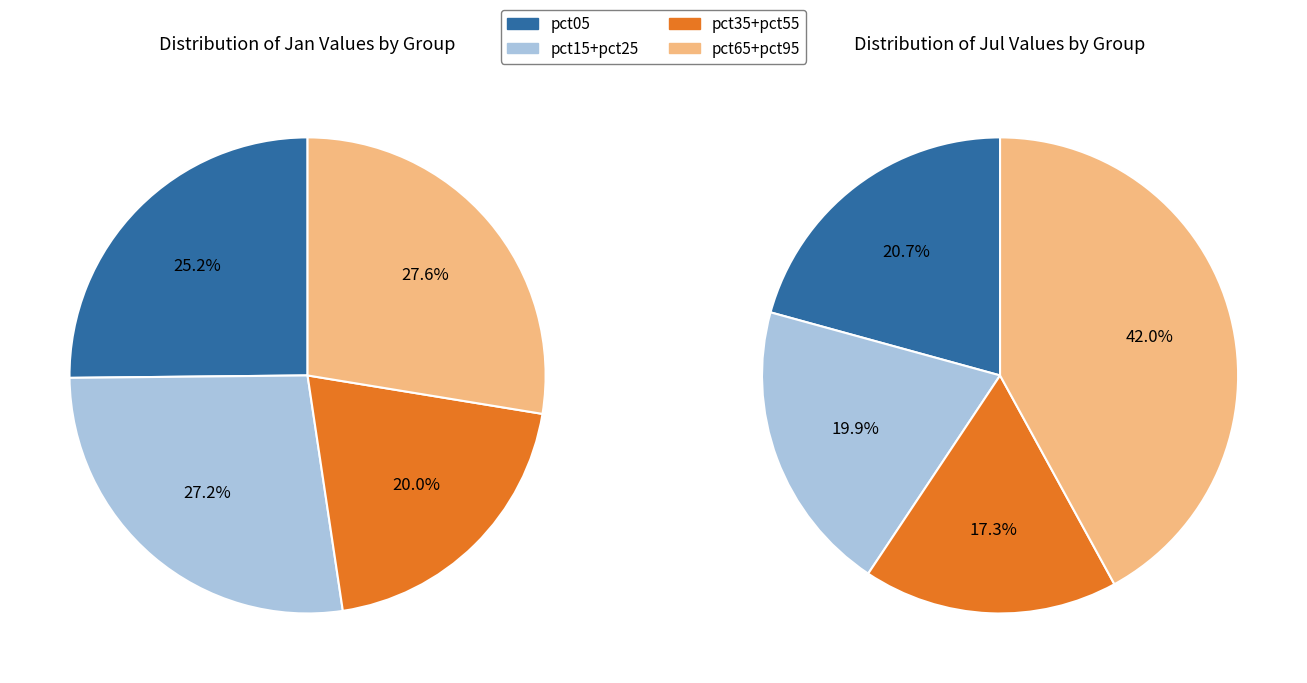

To the nearest percent, what percentage of the pie is values_jul?

11%